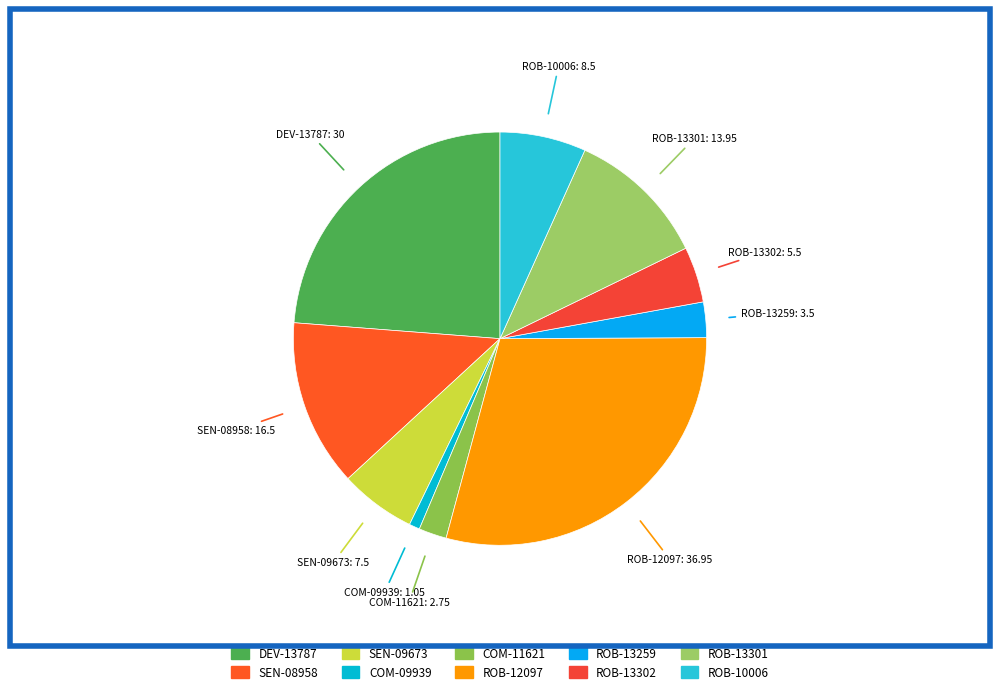

The ROB-13259 slice represents 11% of the pie. True or false?

False